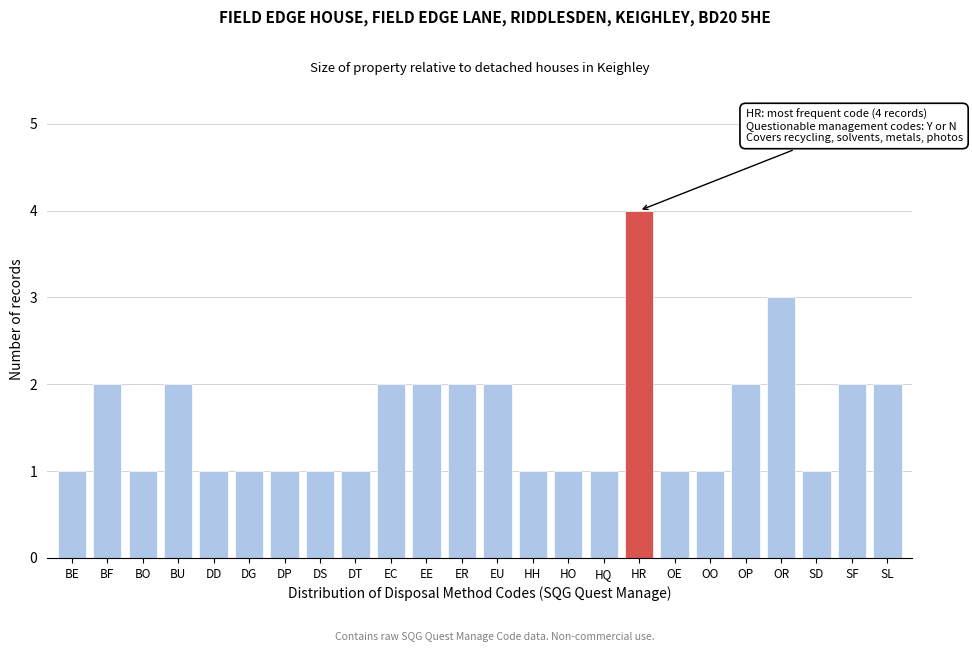

Reading left to right, extract all data points from this chart.

BE=1	BF=2	BO=1	BU=2	DD=1	DG=1	DP=1	DS=1	DT=1	EC=2	EE=2	ER=2	EU=2	HH=1	HO=1	HQ=1	HR=4	OE=1	OO=1	OP=2	OR=3	SD=1	SF=2	SL=2